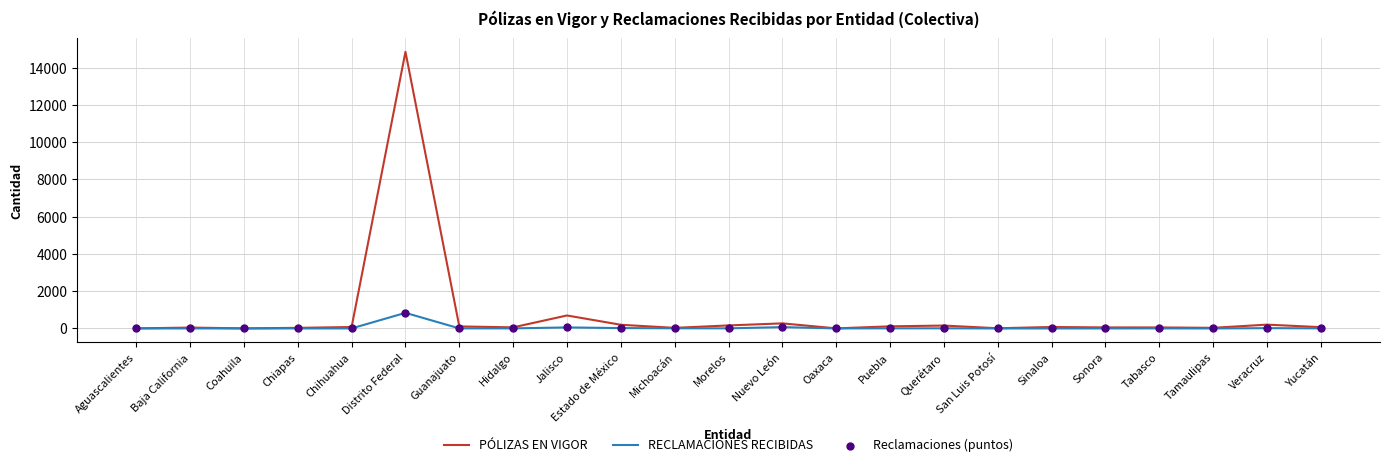

What is the total value across all series at Sinaloa?

78